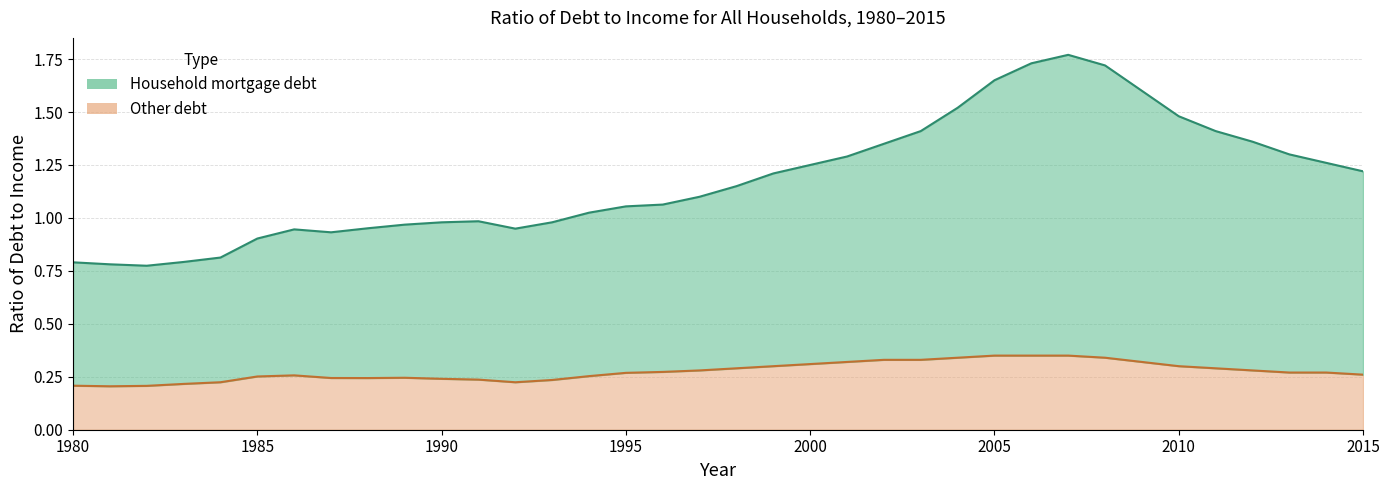

Read the Other debt value at 2002.

0.3